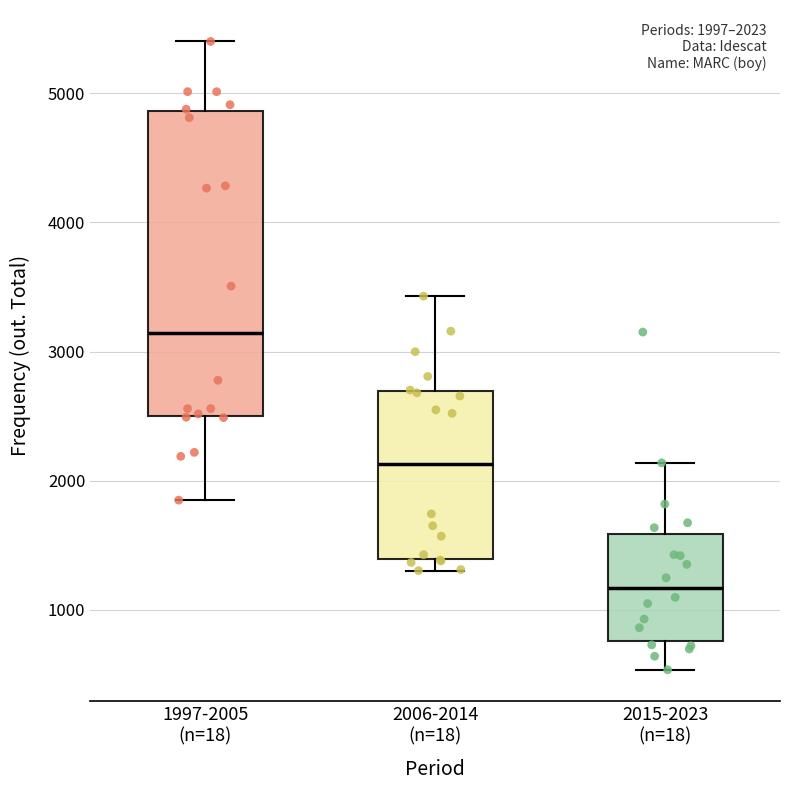

Which box's median line is the highest?

1997-2005 (n=18)